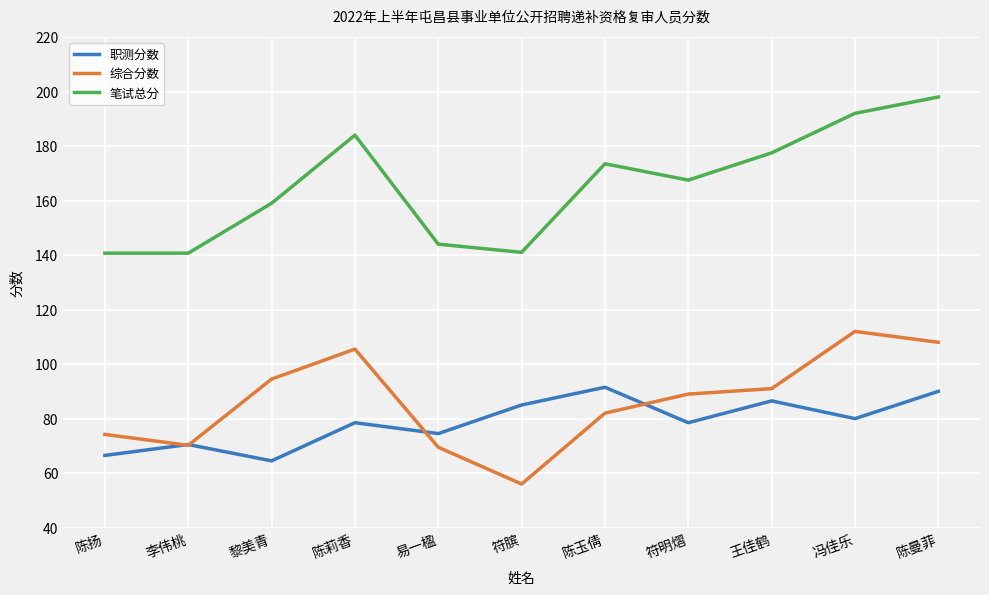

How many categories are shown in the chart?

11